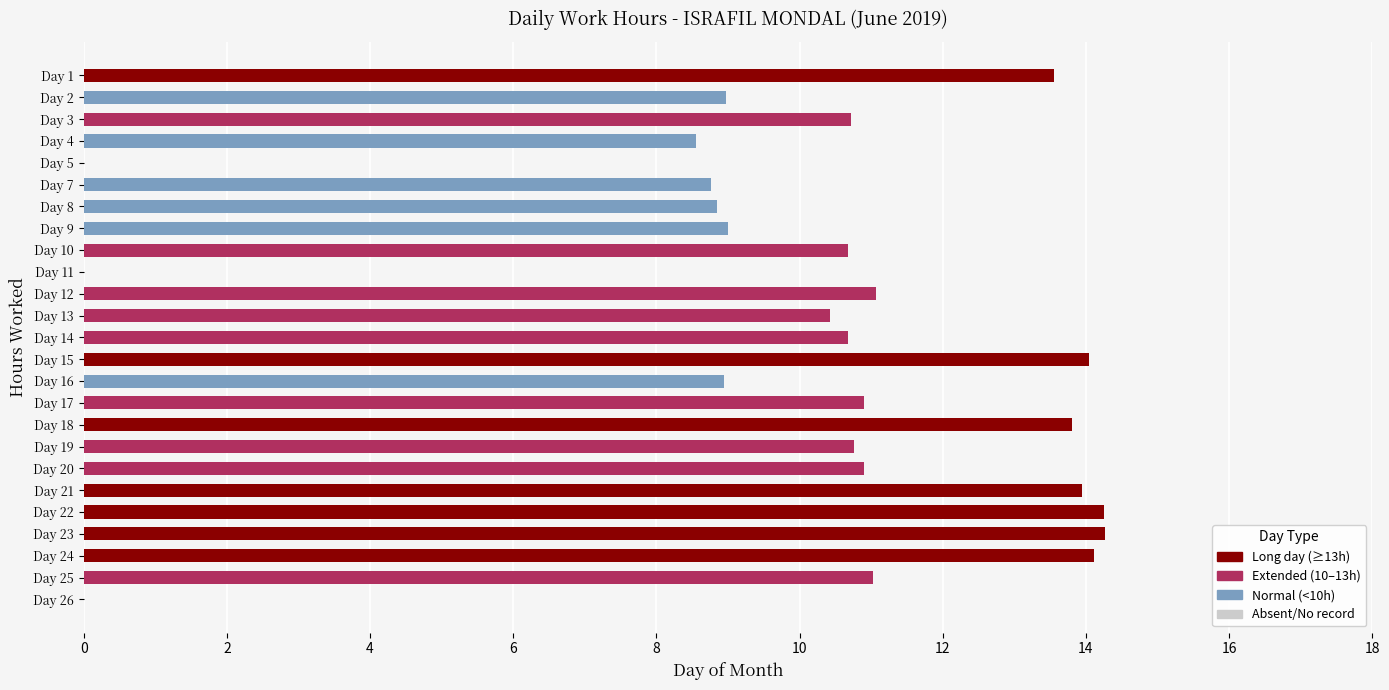

Which has a higher value, Day 20 or Day 13?

Day 20